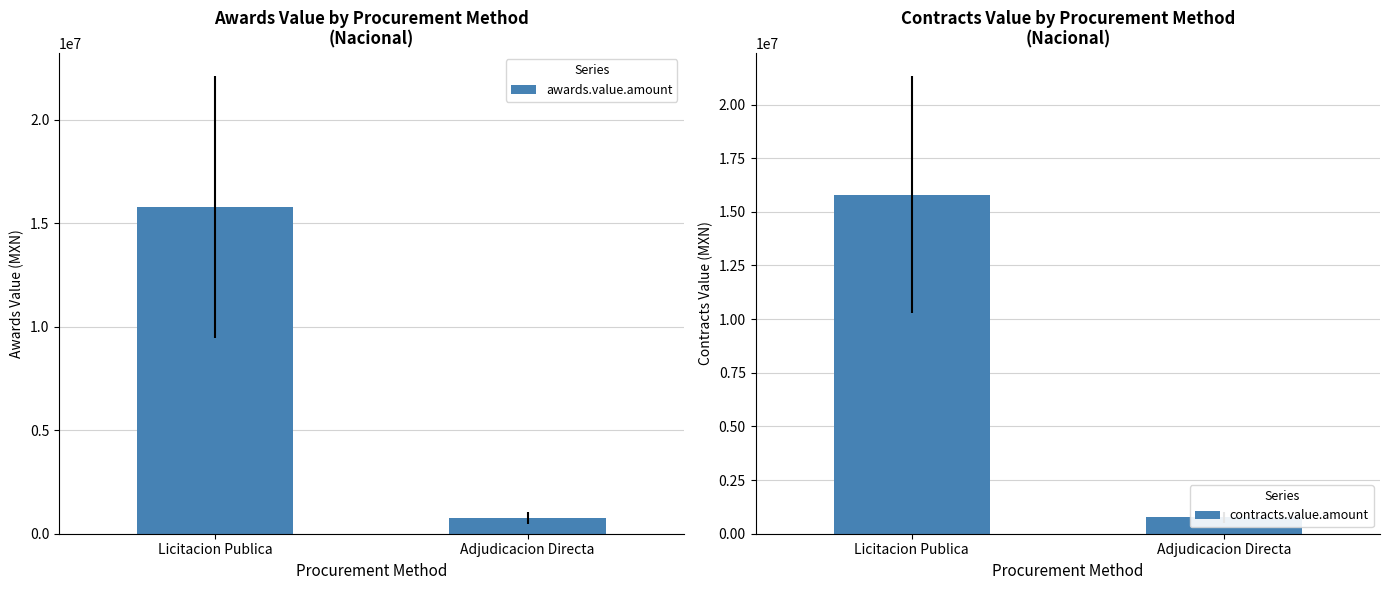

At Adjudicacion Directa, list the series in order from smallest to largest.

awards.value.amount, contracts.value.amount